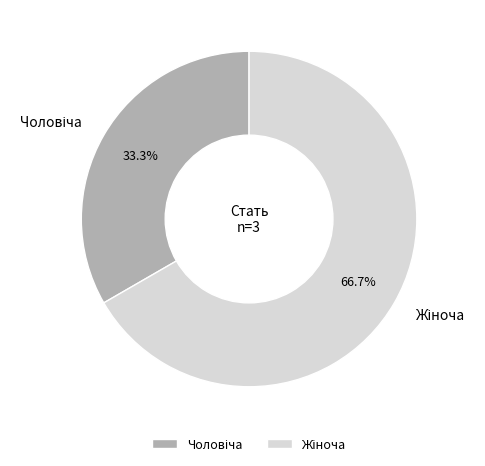

To the nearest percent, what is the average slice percentage?

50%